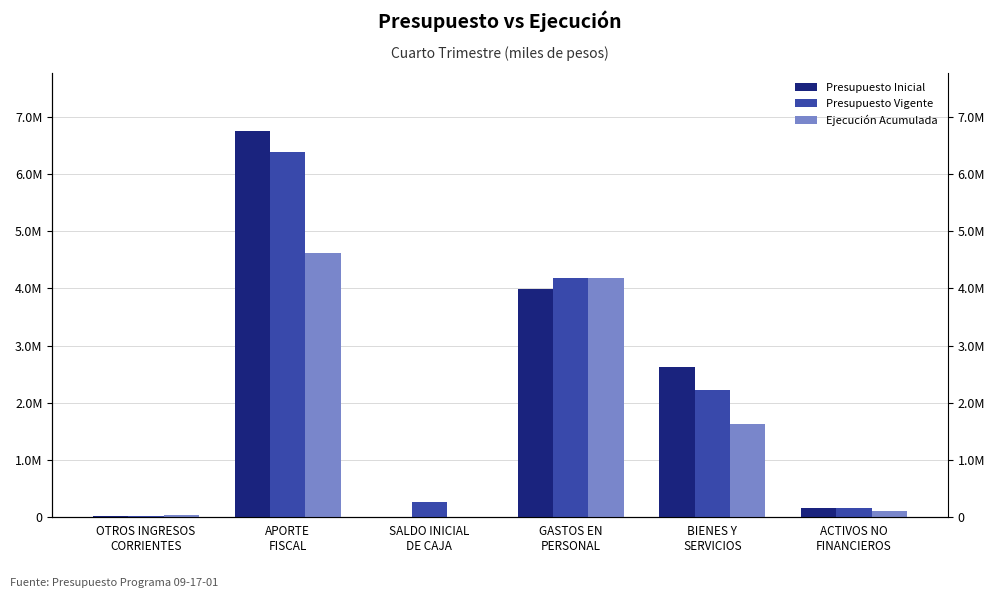

The Ejecución Acumulada series shows 6624248 at APORTE
FISCAL. True or false?

False